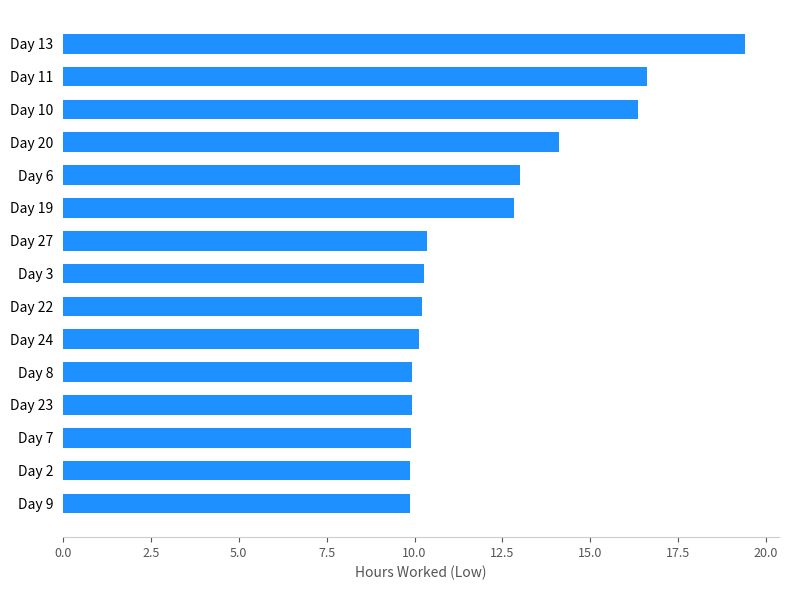

Are the bars horizontal?

Yes